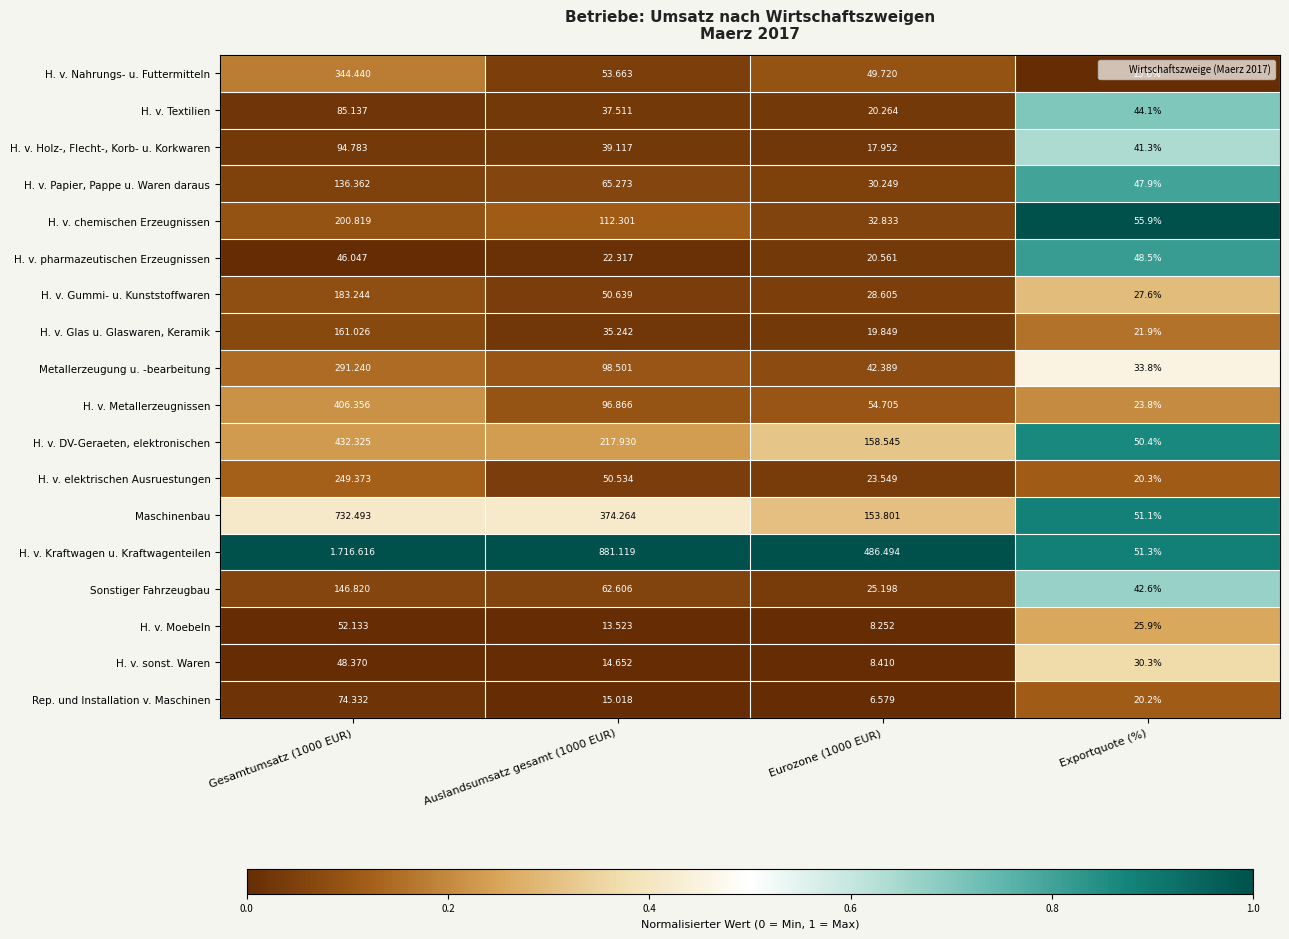

At which label is Sonstiger Fahrzeugbau closest to 0?

Eurozone (1000 EUR)